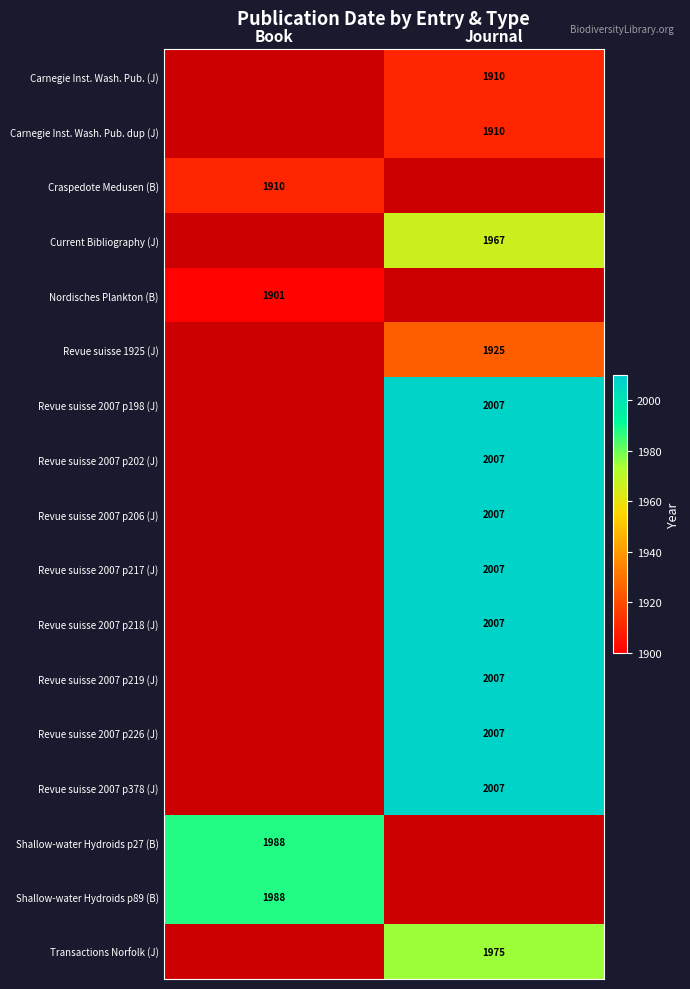

The value of Craspedote Medusen (B) at Book is 1910. True or false?

True